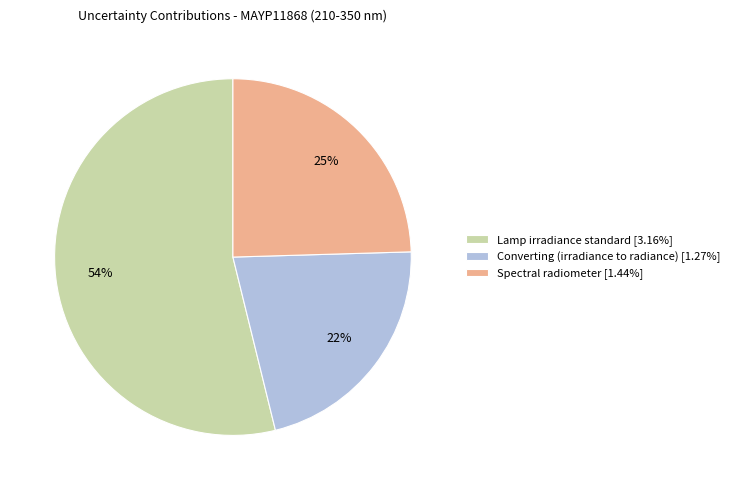

Which slice is the largest?

Lamp irradiance standard